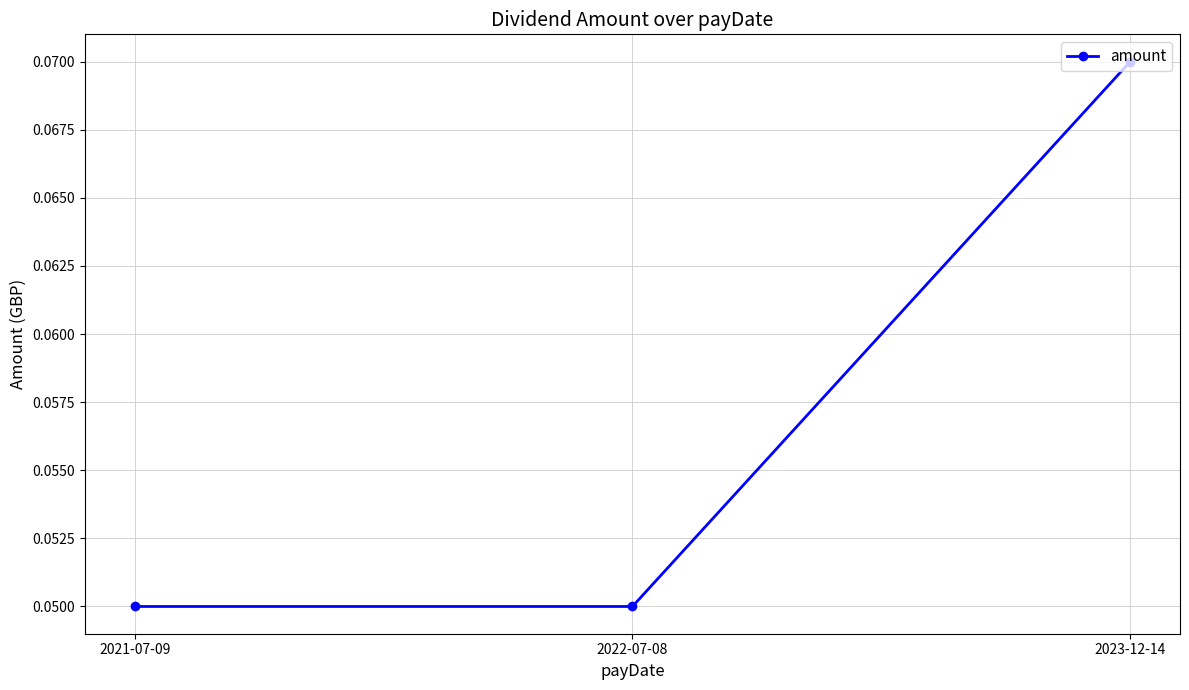

Is it true that the value at 2023-12-14 is 0.0?

False